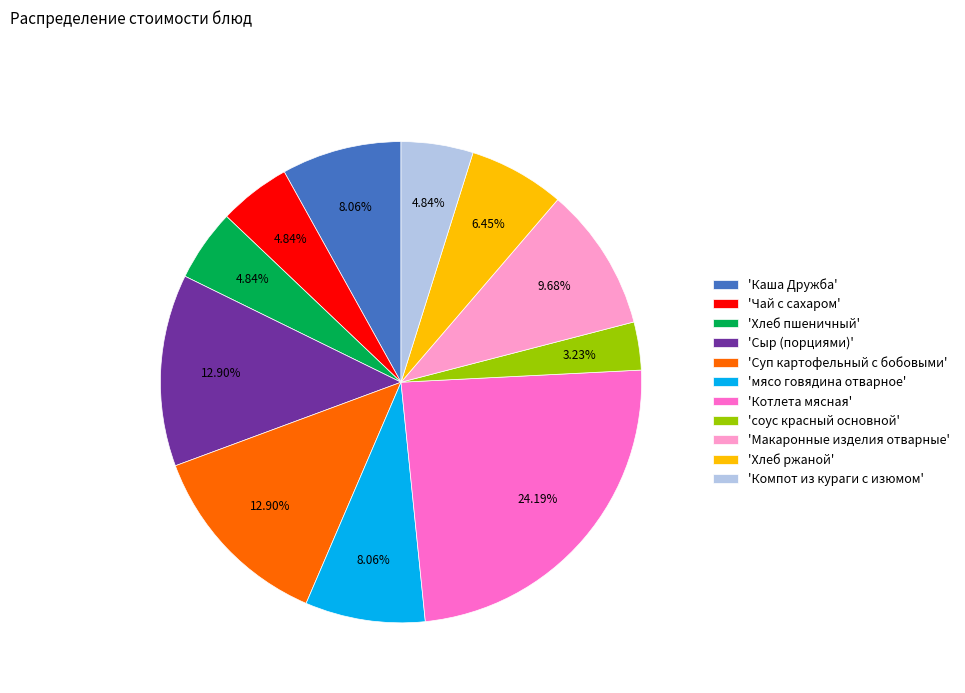

What is the ratio of the value at 'соус красный основной' to the value at 'Каша Дружба'?

0.4